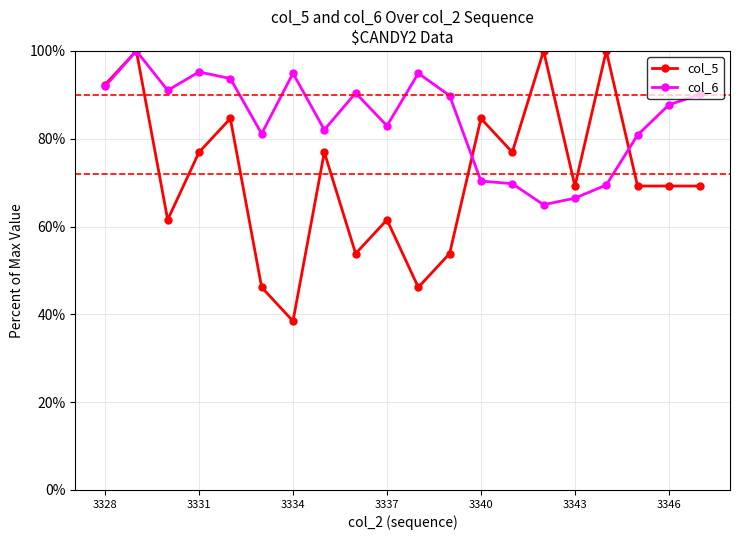

After their last crossing, which series has the higher values: col_6 or col_5?

col_6